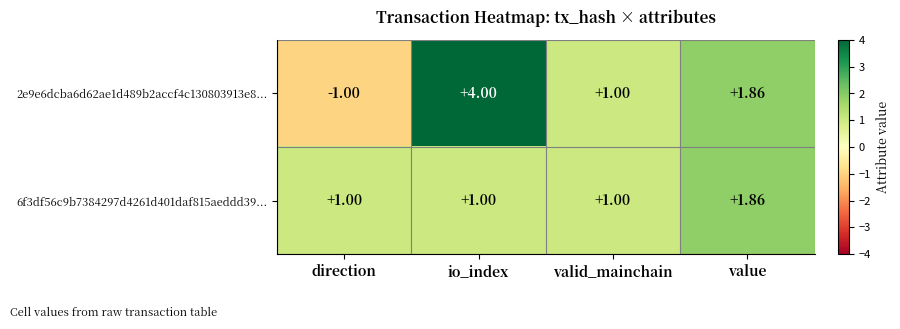

Which series has the largest total across all categories?

2e9e6dcba6d62ae1d489b2accf4c130803913e8...